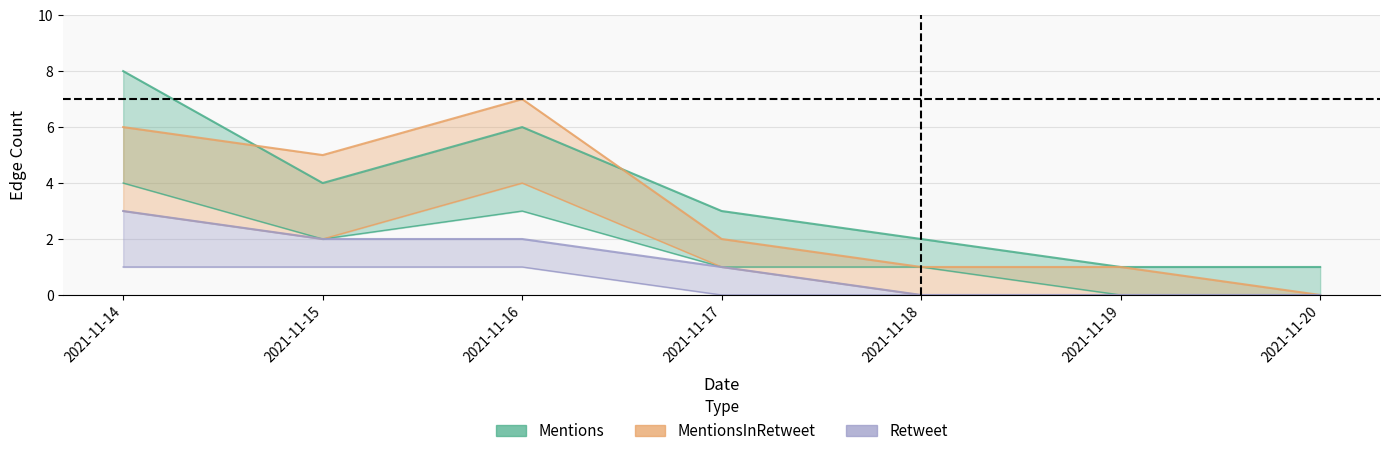

Reading right to left, list all the values displayed in this chart.

Mentions: 1	1	2	3	6	4	8
MentionsInRetweet: 0	1	1	2	7	5	6
Retweet: 0	0	0	1	2	2	3